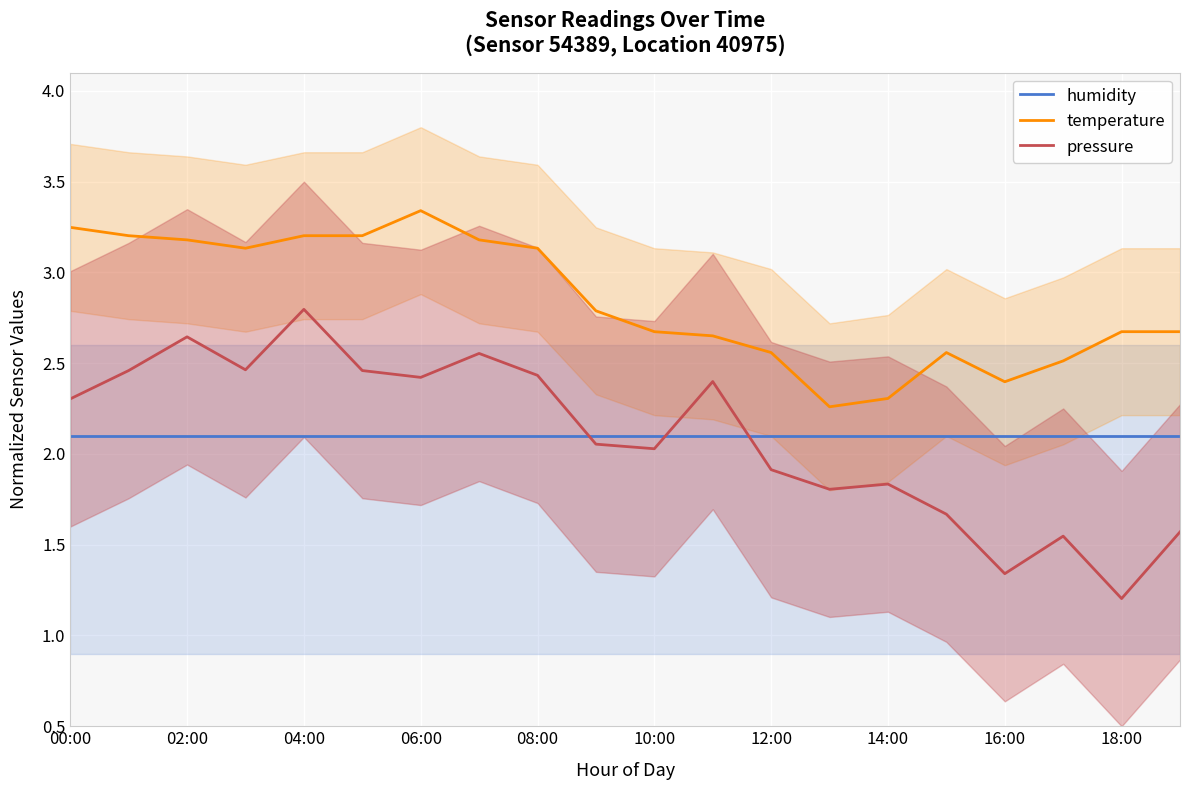

Is it true that pressure equals 1.8 at 14:00?

True